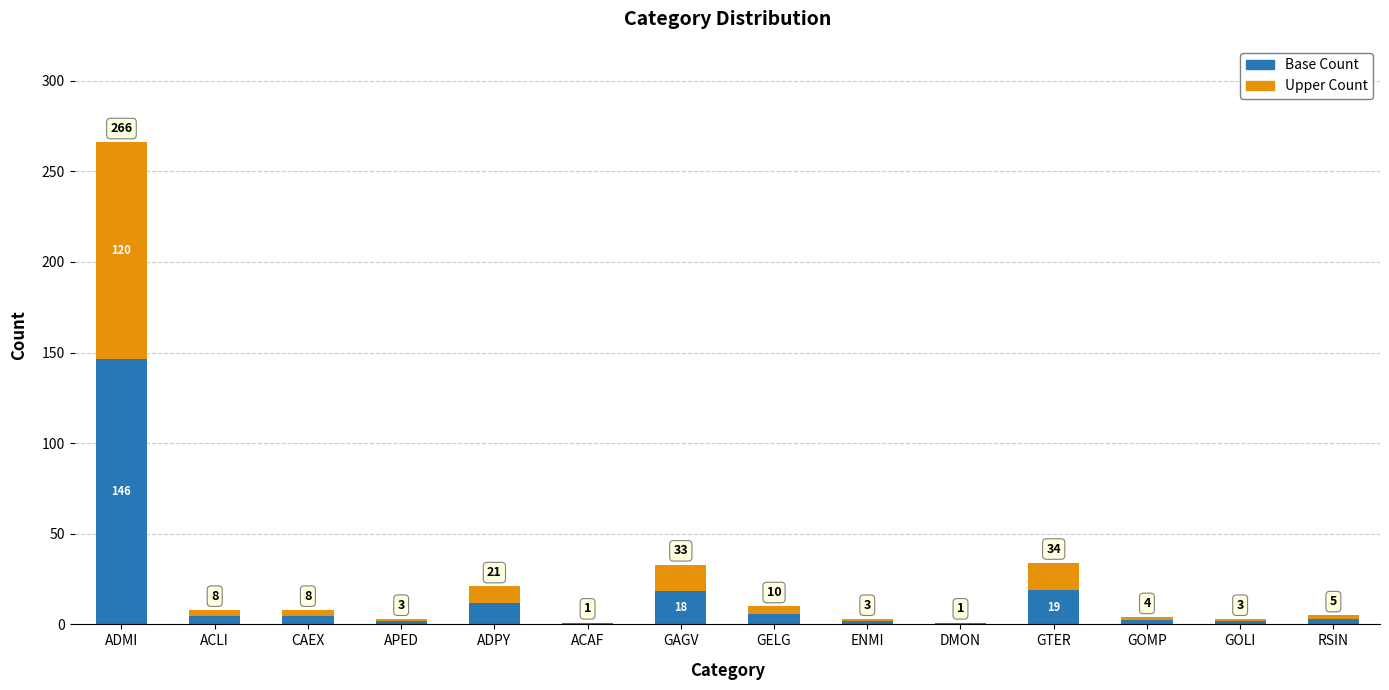

What are all the series names shown in the legend?

Base Count, Upper Count